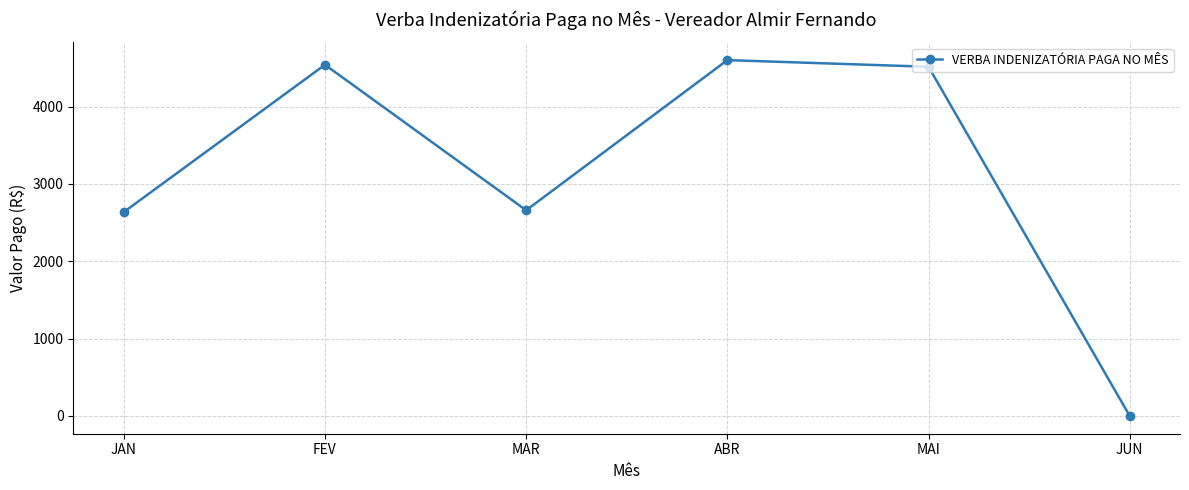

Where is the first local maximum?

FEV